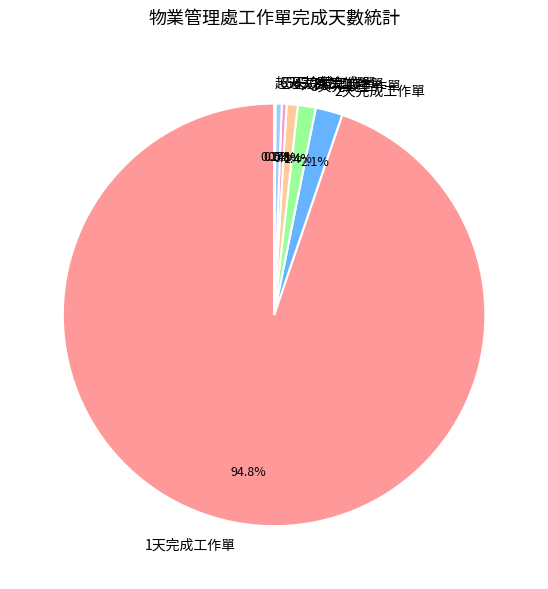

To the nearest percent, what is the combined percentage of 2天完成工作單 and 5天完成工作單?

2%